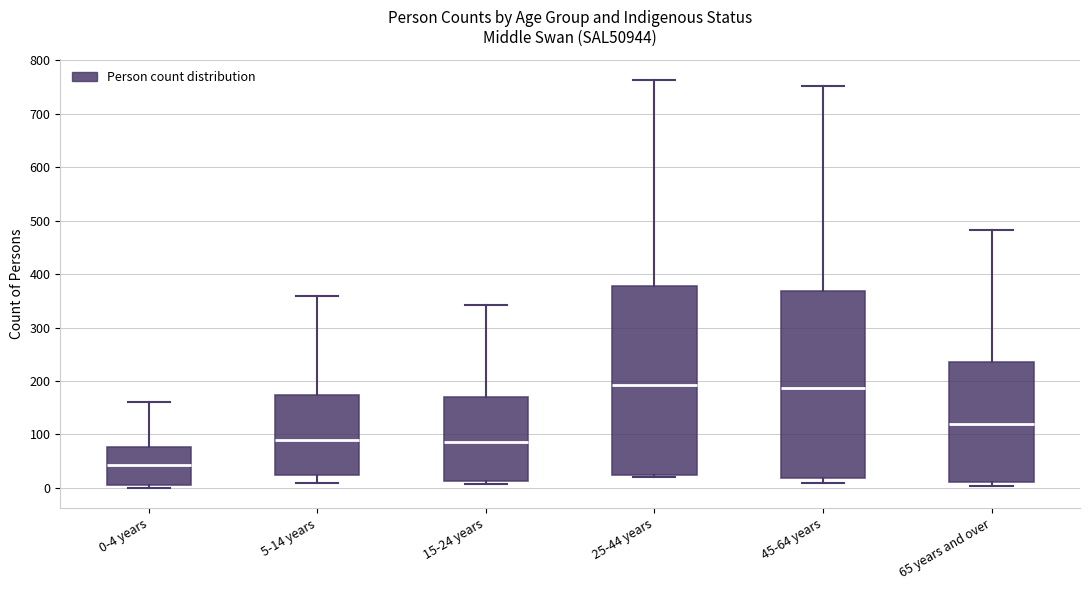

Where is the upper edge of the box for 65 years and over on the y-axis? The values are not printed on the chart, so give them approximately, as read against the axis.

230